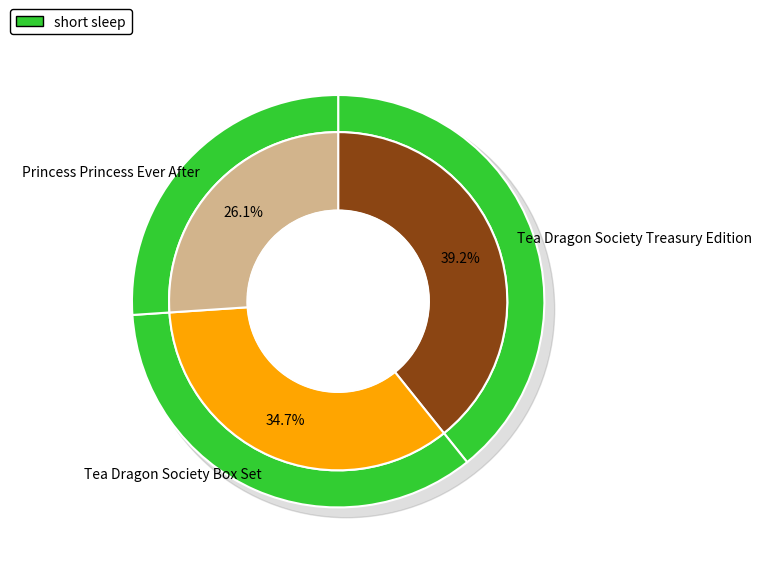

Rank the categories by value from highest to lowest.

Tea Dragon Society Treasury Edition, Tea Dragon Society Box Set, Princess Princess Ever After